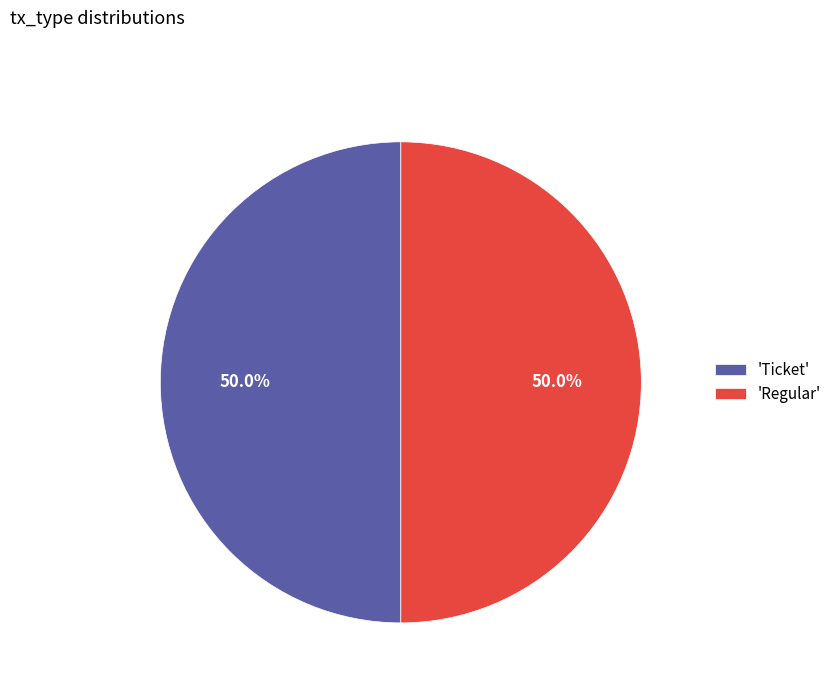

Approximately how many times larger is the value at 'Ticket' compared to 'Regular'?

1.0